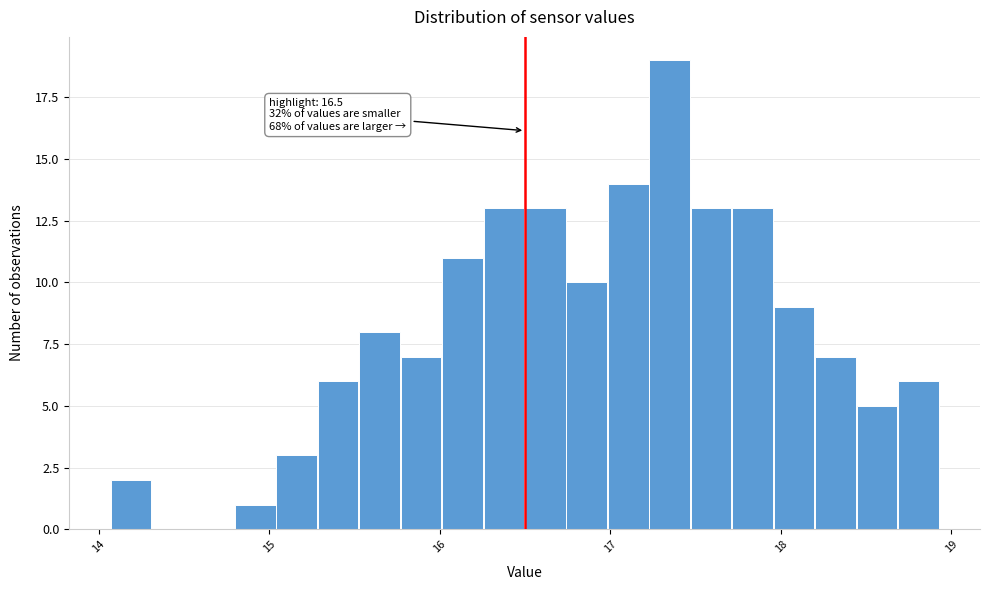

Around what value on the x-axis is the tallest bar? Give the approximate position of its centre, as read against the axis.

17.3